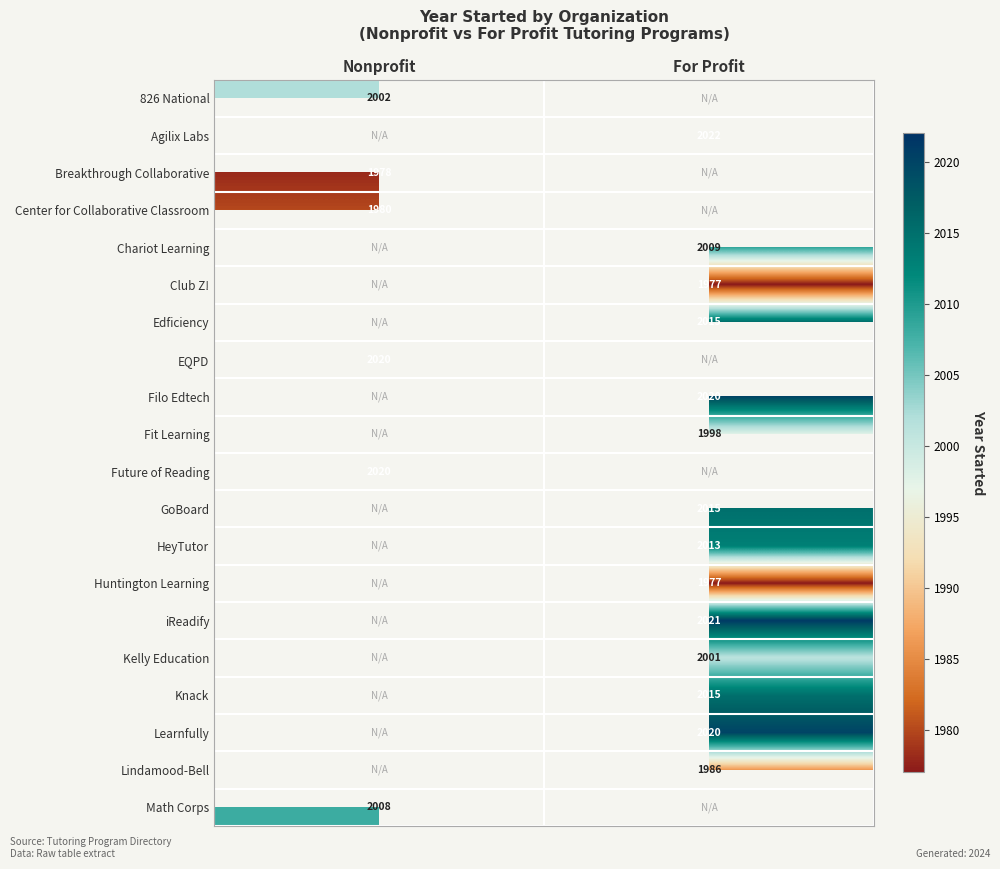

True or false: Knack has a value of 2015 at For Profit.

True